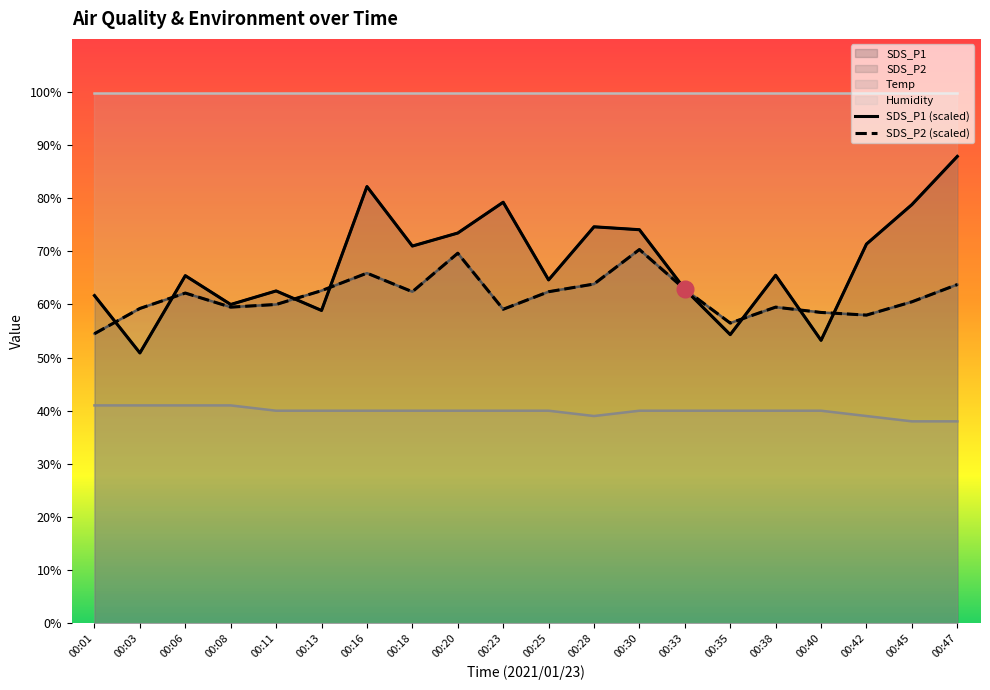

What is the difference between the second highest and minimum values in the SDS_P2 series?

15.2